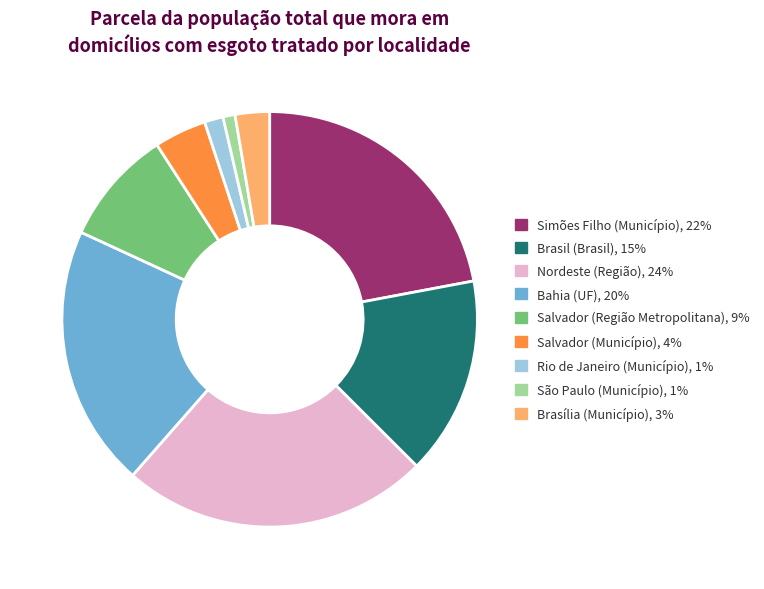

Combined, do Simões Filho (Município) and Brasil (Brasil) account for over 50%?

No